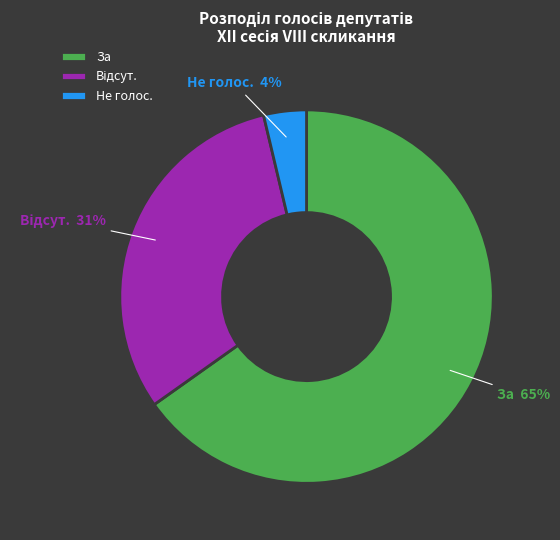

Is it true that За is 65% of the pie?

True